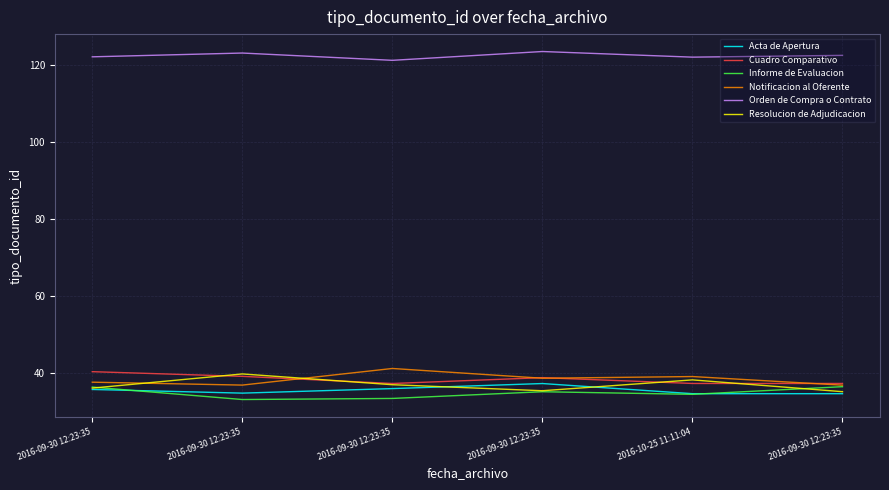

What are all the series names shown in the legend?

Acta de Apertura, Cuadro Comparativo, Informe de Evaluacion, Notificacion al Oferente, Orden de Compra o Contrato, Resolucion de Adjudicacion